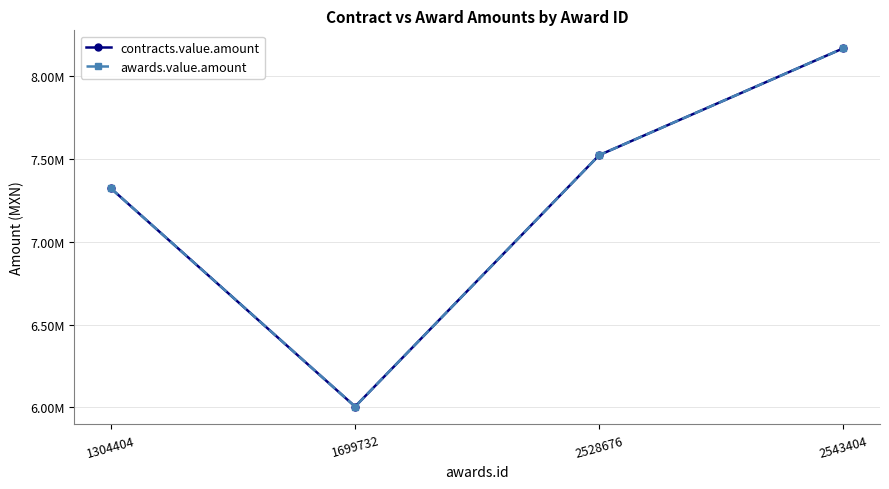

Does the chart have visible grid lines?

Yes